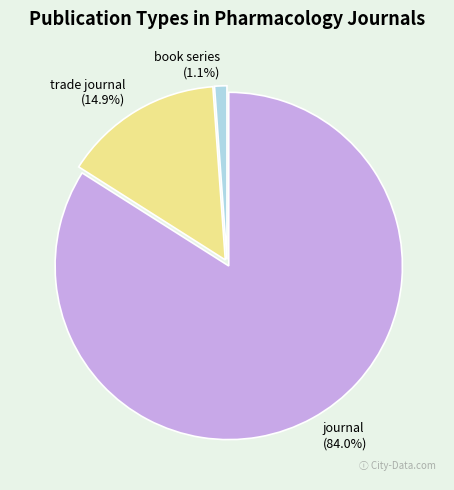

Does trade journal represent more than half of the total?

No